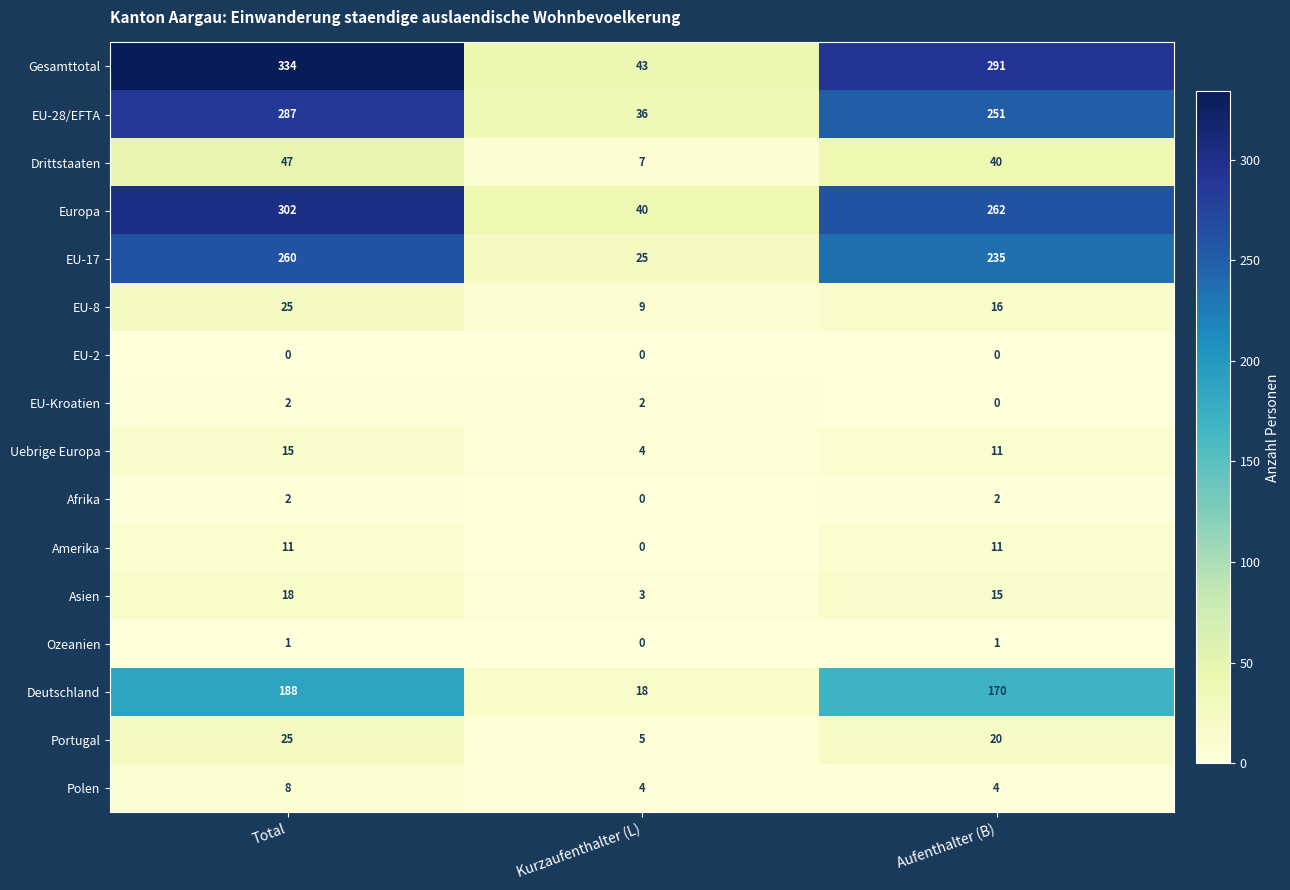

List the labels in order of Gesamttotal value, smallest first.

Kurzaufenthalter (L), Aufenthalter (B), Total